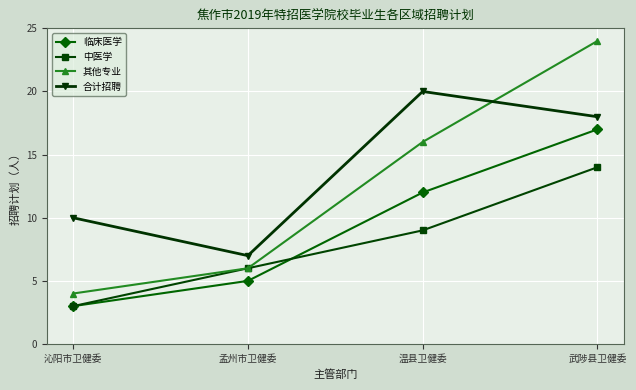

What is the average value of the 合计招聘 series?

14